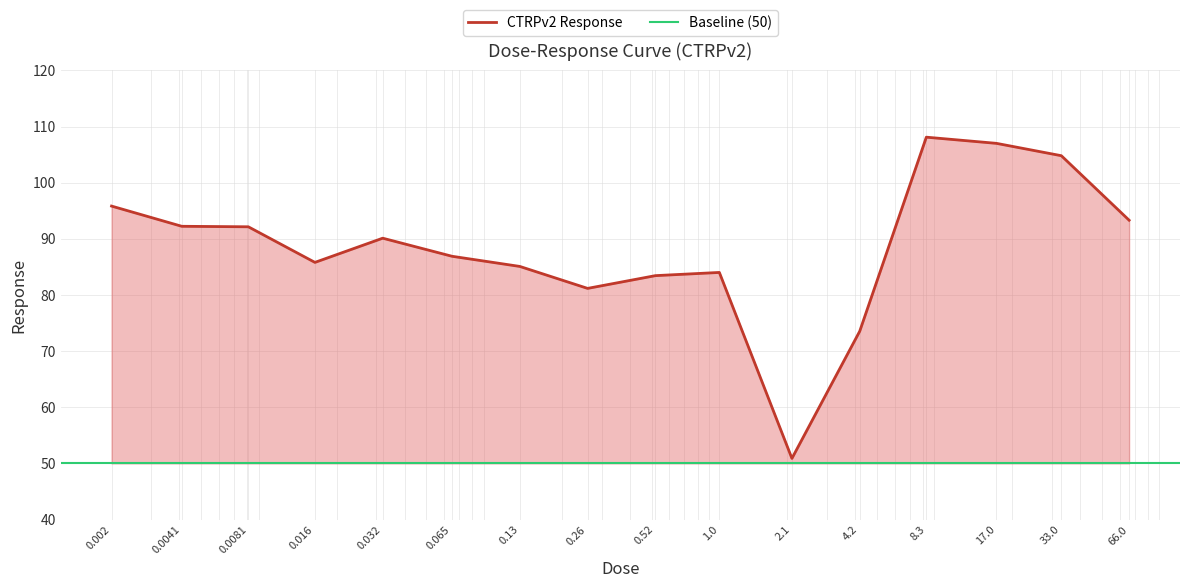

At which category does the chart reach its peak across all series?

8.3